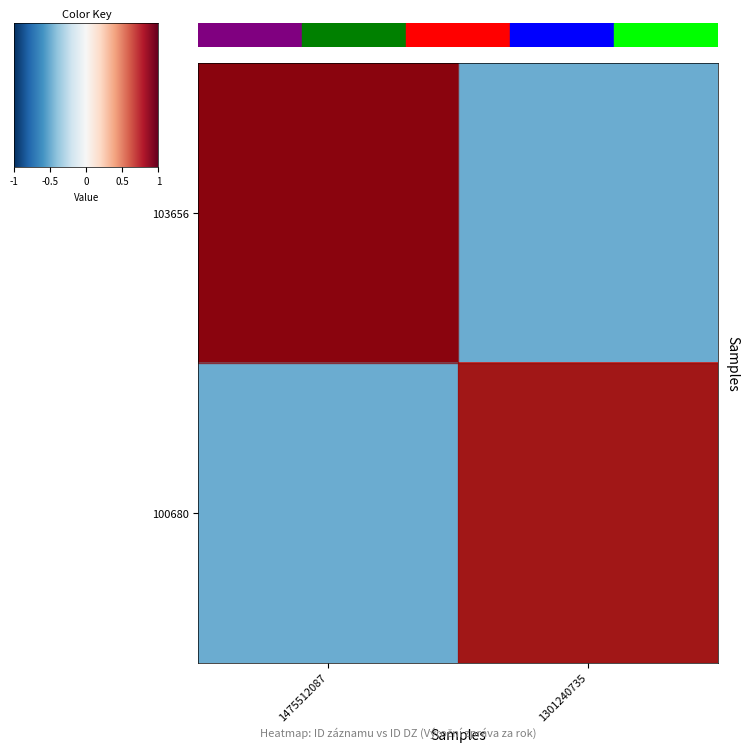

At how many categories does at least one series exceed 0?

2